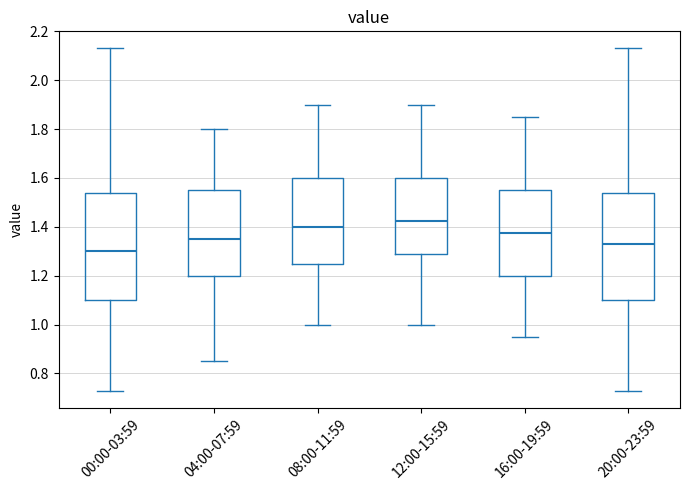

Reading left to right, read every box against the y-axis: the position of its median line, the range the box covers, and the ends of its whiskers. The values are not printed on the chart, so give them approximately, as read against the axis.

00:00-03:59: median 1.30, box 1.10 to 1.54, whiskers 0.74 to 2.14
04:00-07:59: median 1.36, box 1.20 to 1.56, whiskers 0.86 to 1.80
08:00-11:59: median 1.40, box 1.26 to 1.60, whiskers 1.00 to 1.90
12:00-15:59: median 1.42, box 1.28 to 1.60, whiskers 1.00 to 1.90
16:00-19:59: median 1.38, box 1.20 to 1.56, whiskers 0.96 to 1.86
20:00-23:59: median 1.34, box 1.10 to 1.54, whiskers 0.74 to 2.14